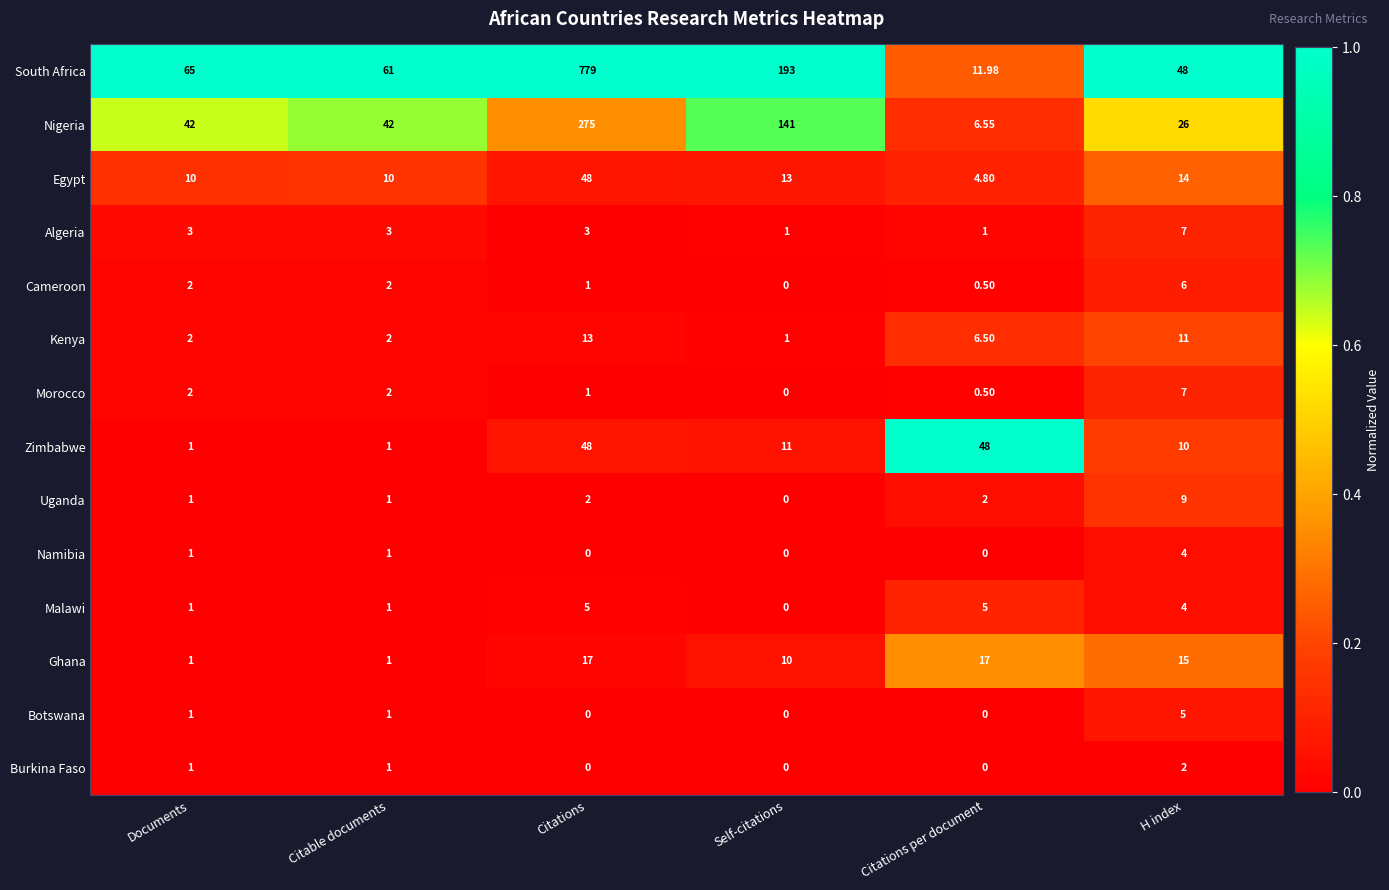

At which category is the sum across all series the highest?

Citations